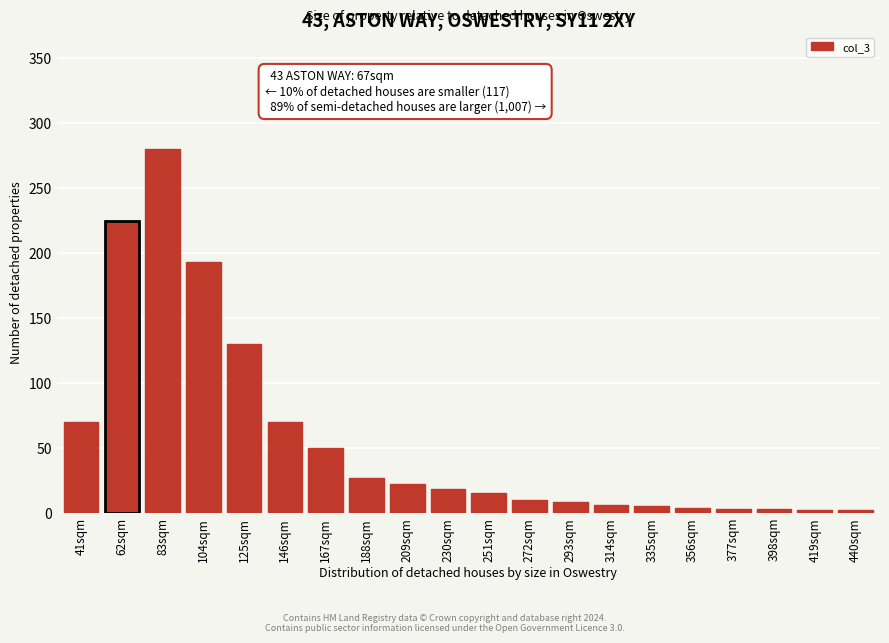

Where is the data nearest to the value 141?

125sqm